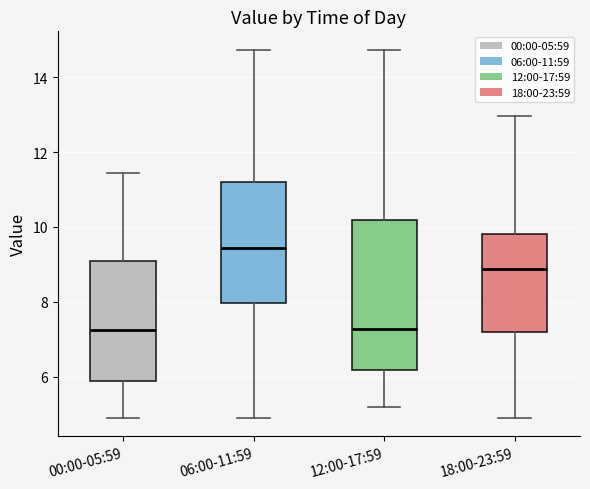

Reading left to right, read every box against the y-axis: the position of its median line, the range the box covers, and the ends of its whiskers. The values are not printed on the chart, so give them approximately, as read against the axis.

00:00-05:59: median 7.2, box 5.8 to 9.0, whiskers 5.0 to 11.4
06:00-11:59: median 9.4, box 8.0 to 11.2, whiskers 5.0 to 14.8
12:00-17:59: median 7.2, box 6.2 to 10.2, whiskers 5.2 to 14.8
18:00-23:59: median 8.8, box 7.2 to 9.8, whiskers 5.0 to 13.0